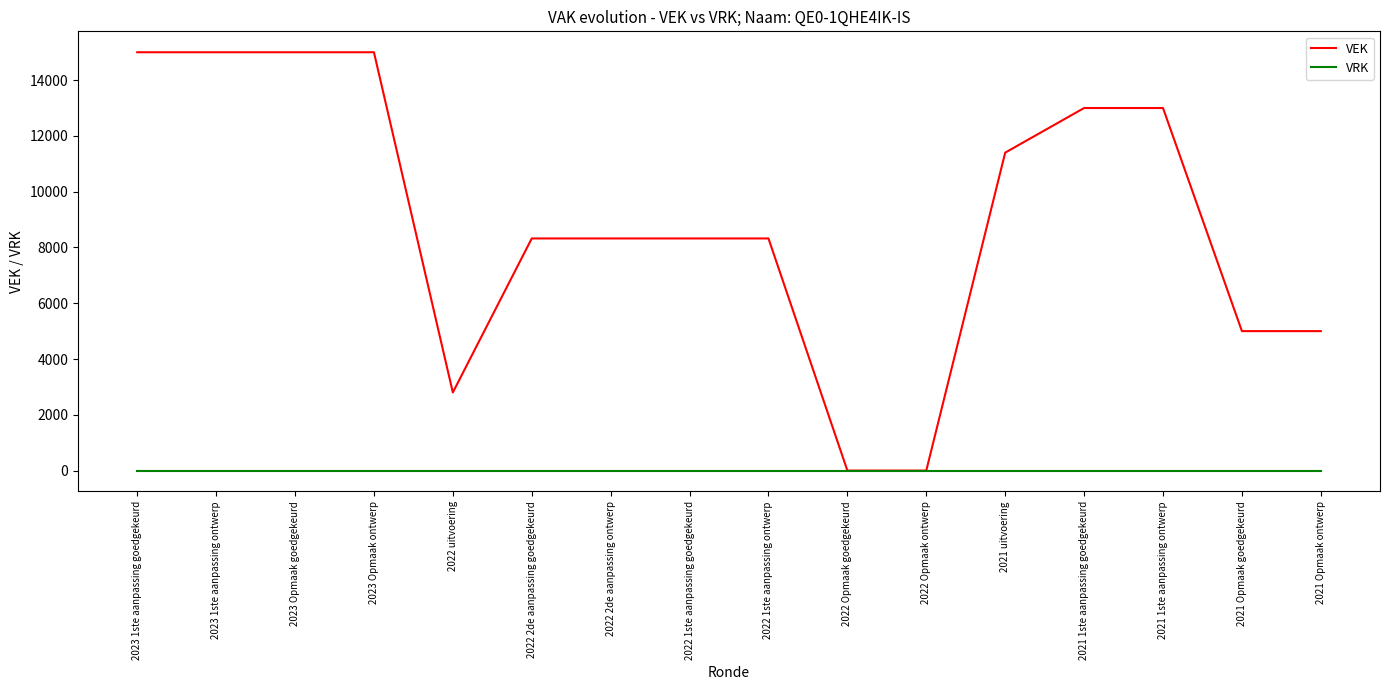

The VRK series shows 0 at 2022 Opmaak goedgekeurd. True or false?

True